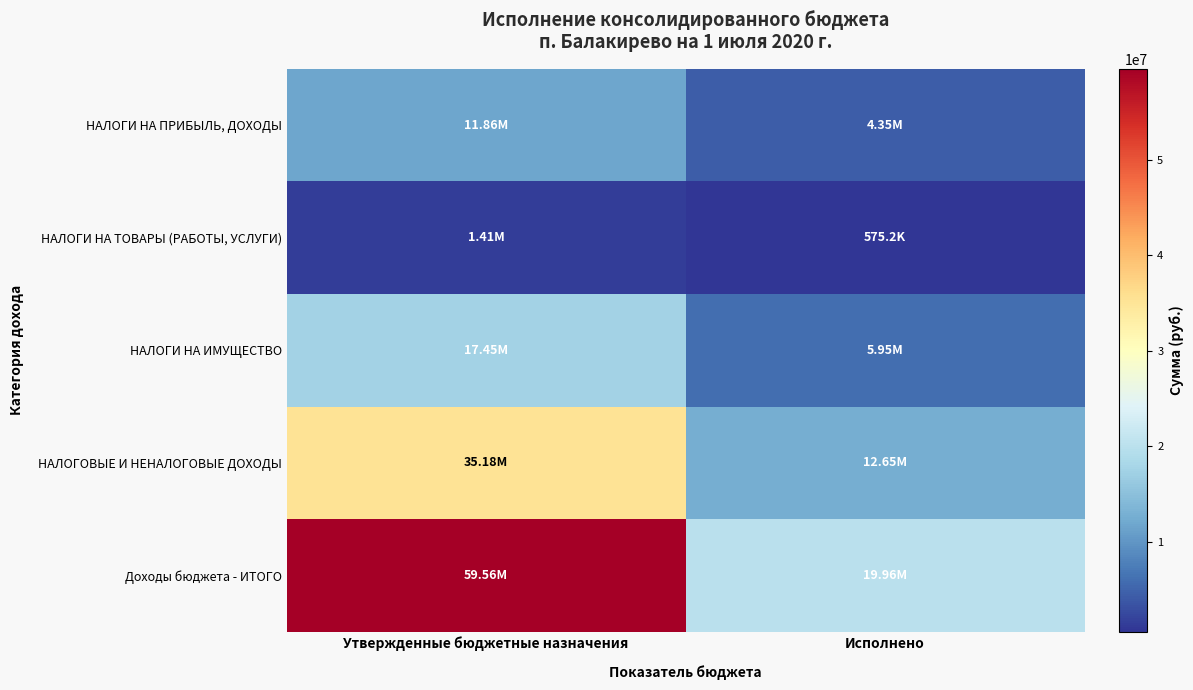

What is the spread (max minus min) of values at Исполнено?

19384835.6